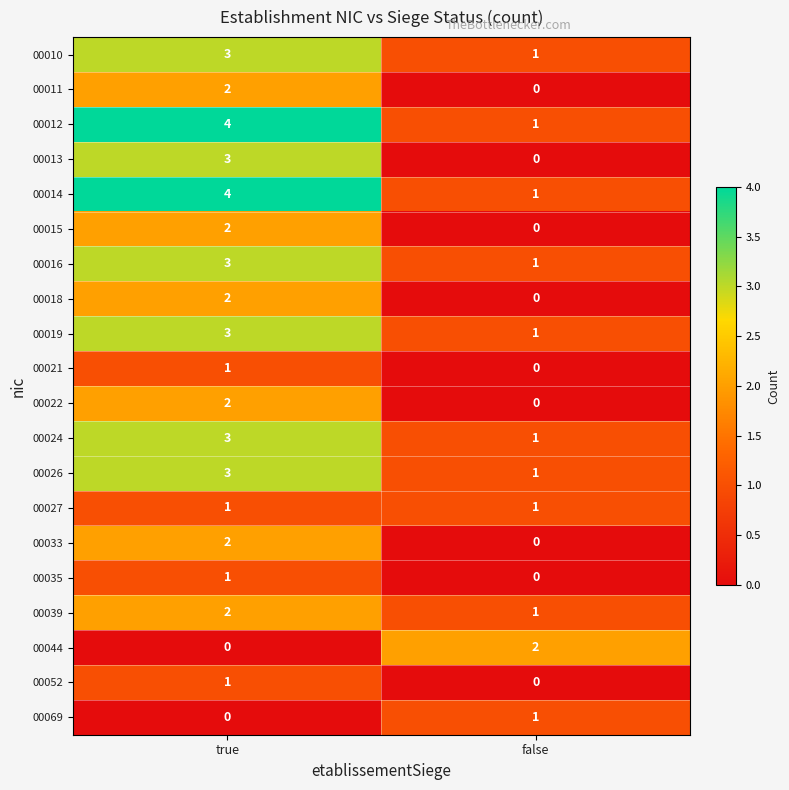

At which category does the chart reach its peak across all series?

true